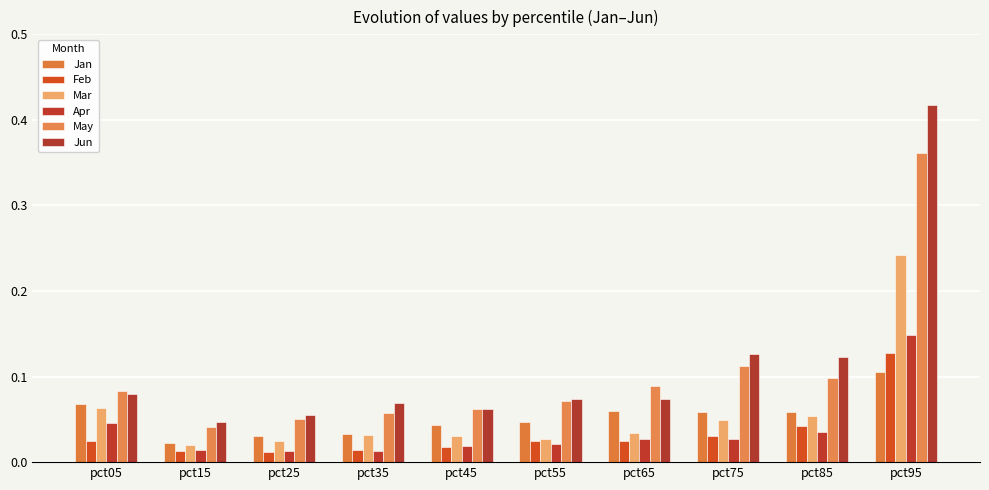

What is the greatest value displayed?

0.4